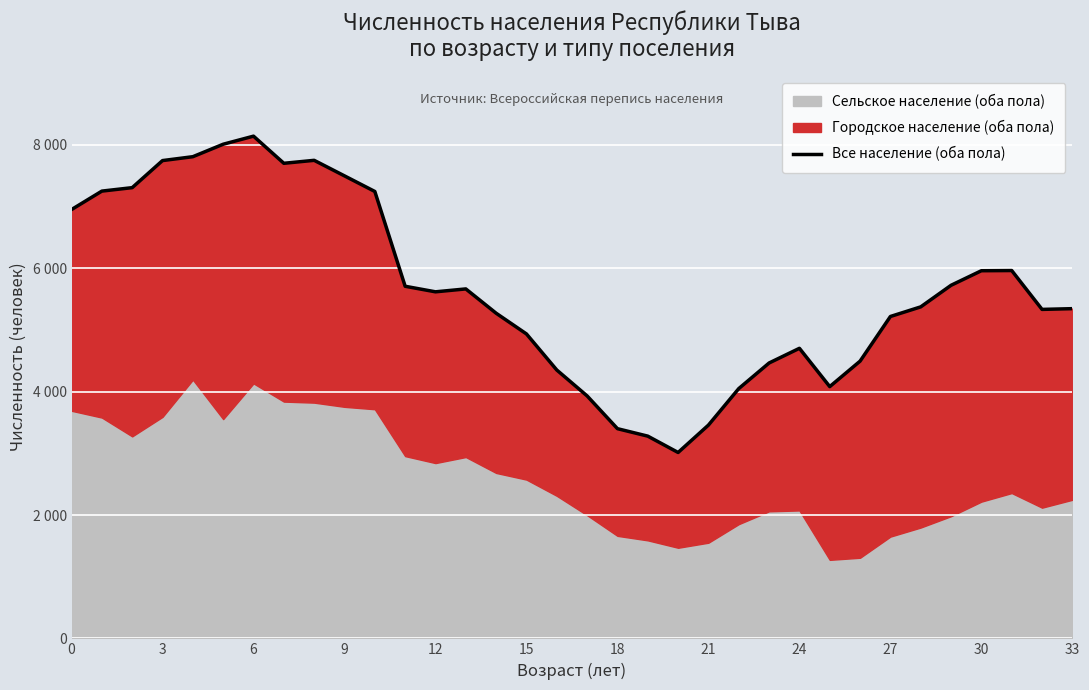

Does the chart display data point markers on the line(s)?

No